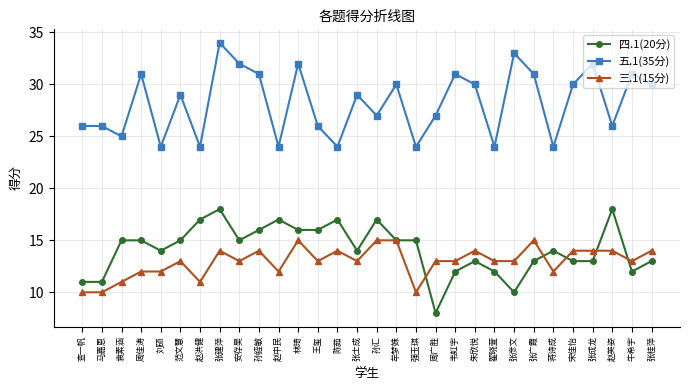

How many interior local valleys does the 五.1(35分) series have?

10